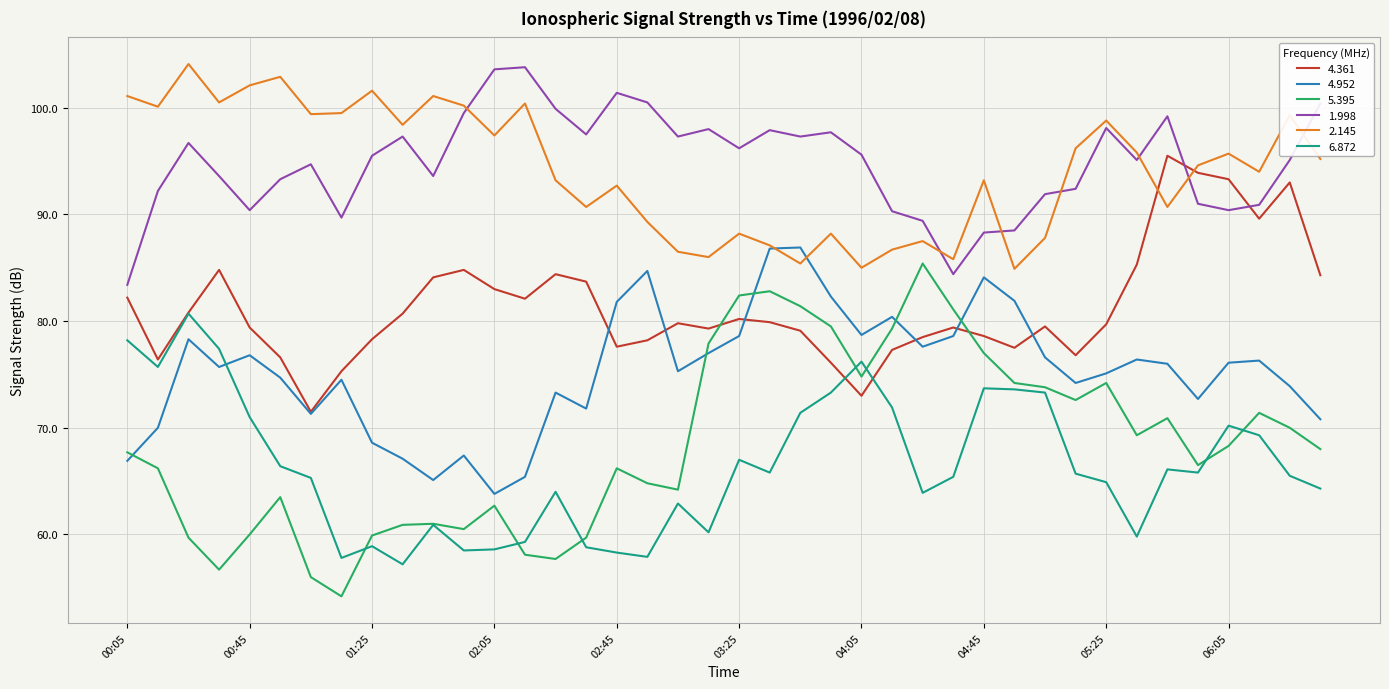

True or false: 2.145 and 6.872 intersect in this chart.

False